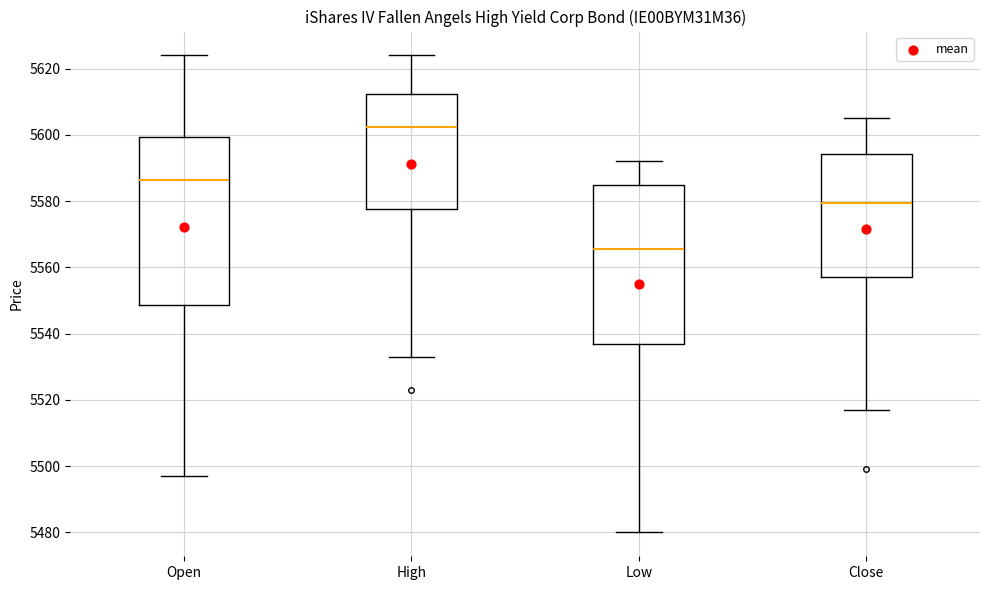

Reading left to right, transcribe this box plot: for each box, give where its median line is, the range the box spans, and where its two whiskers end, as read against the y-axis. The values are not printed on the chart, so give them approximately, as read against the axis.

Open: median 5586, box 5548 to 5600, whiskers 5498 to 5624
High: median 5602, box 5578 to 5612, whiskers 5534 to 5624
Low: median 5566, box 5538 to 5586, whiskers 5480 to 5592
Close: median 5580, box 5558 to 5594, whiskers 5518 to 5606